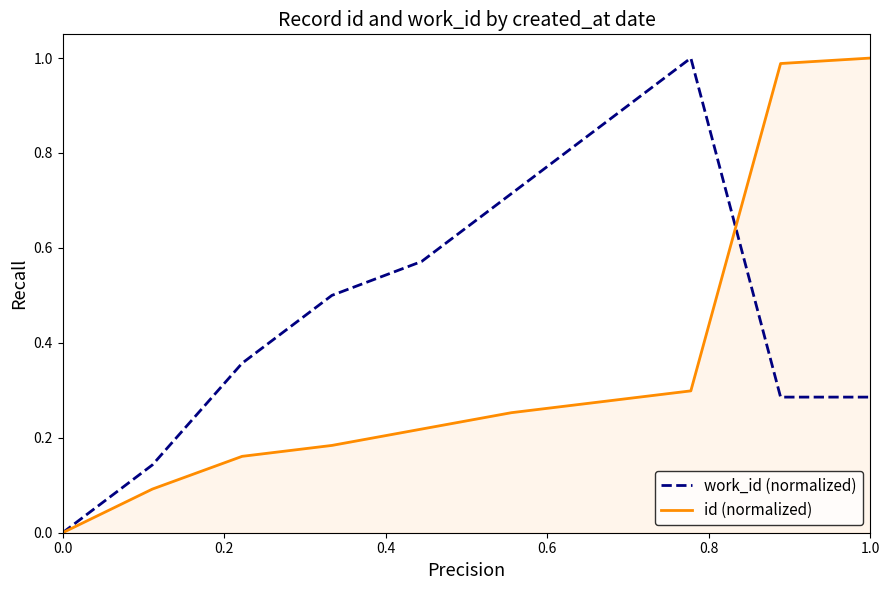

Which series has the largest total across all categories?

work_id (normalized)